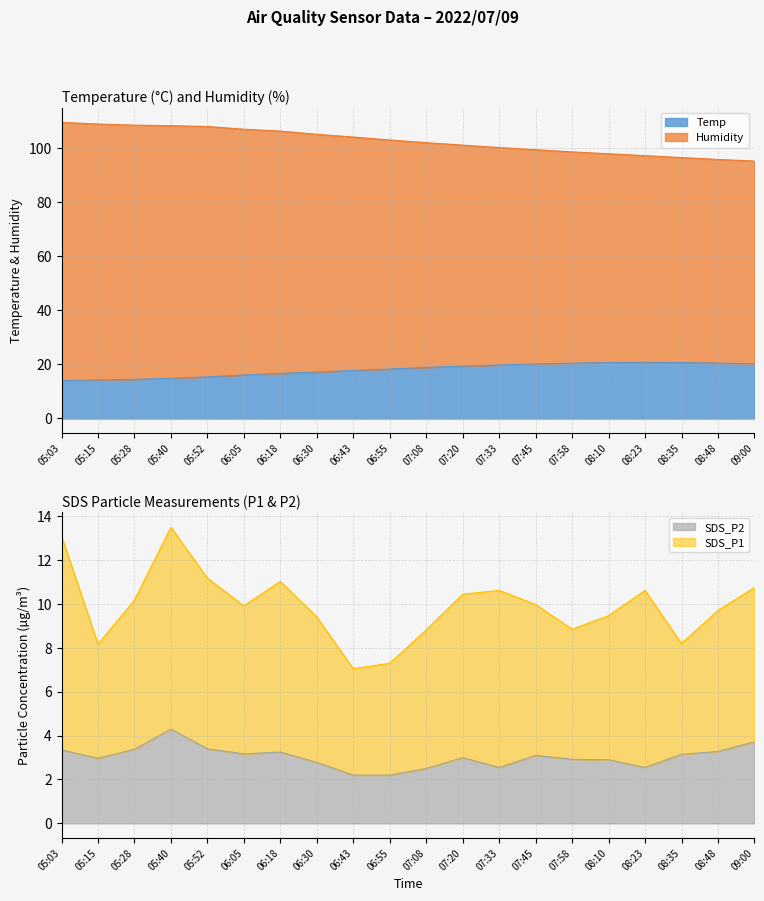

What is the difference between the highest and lowest values at 07:45?

96.4